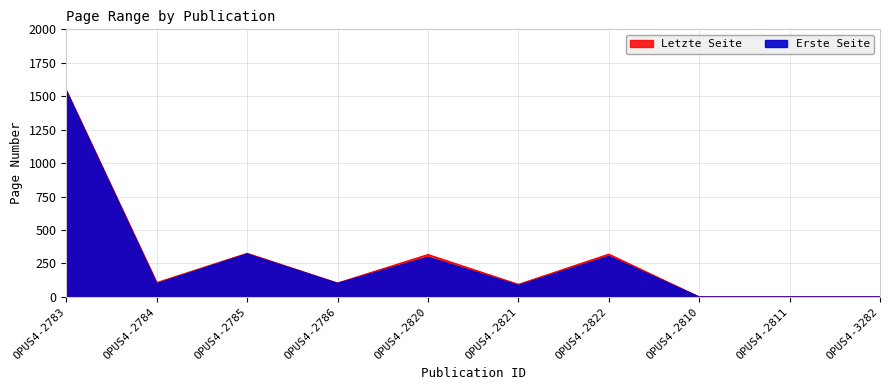

Where is Erste Seite nearest to the value 770?

OPUS4-2785